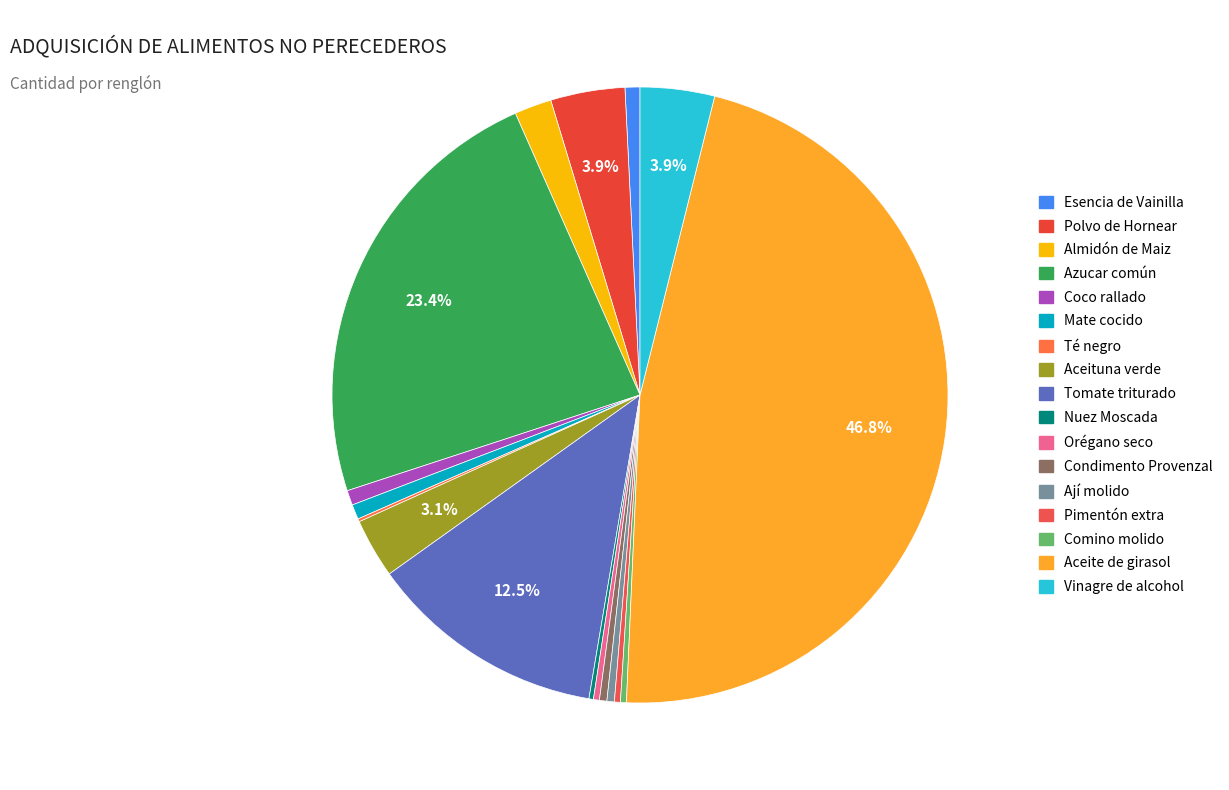

What percentage is NOT represented by Orégano seco?

99.7%